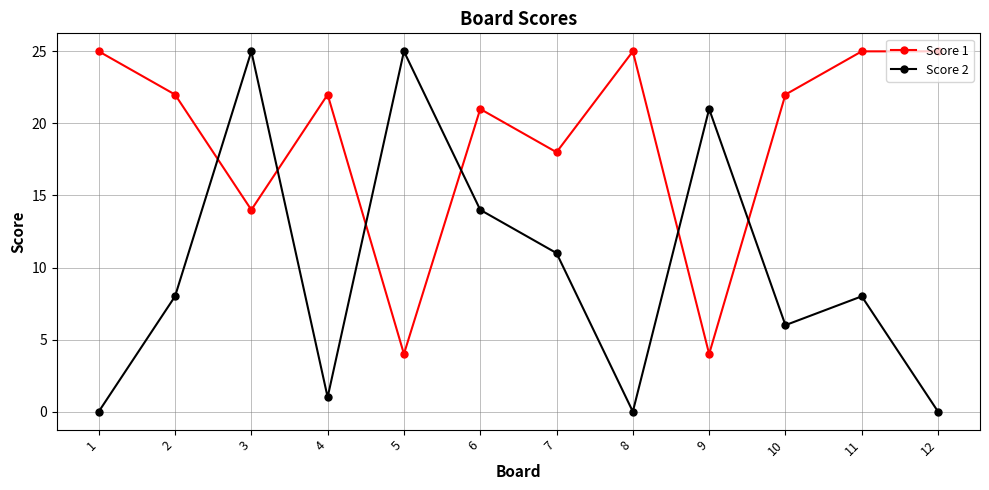

Rank the series by their average value, from highest to lowest.

Score 1, Score 2